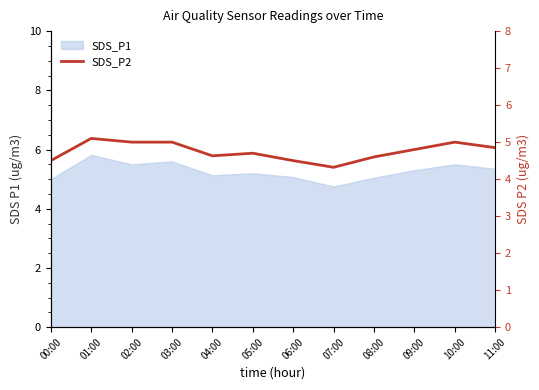

List the labels in order of value, largest first.

01:00, 02:00, 03:00, 10:00, 11:00, 09:00, 05:00, 04:00, 08:00, 00:00, 06:00, 07:00